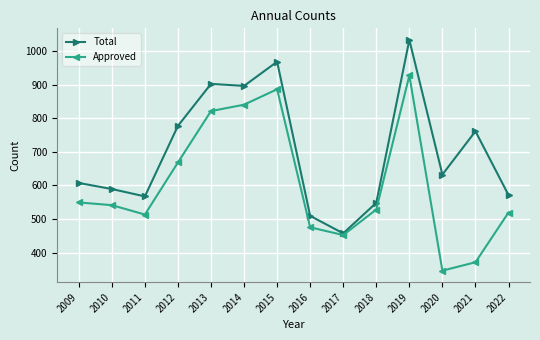

How many interior local valleys does the Approved series have?

3